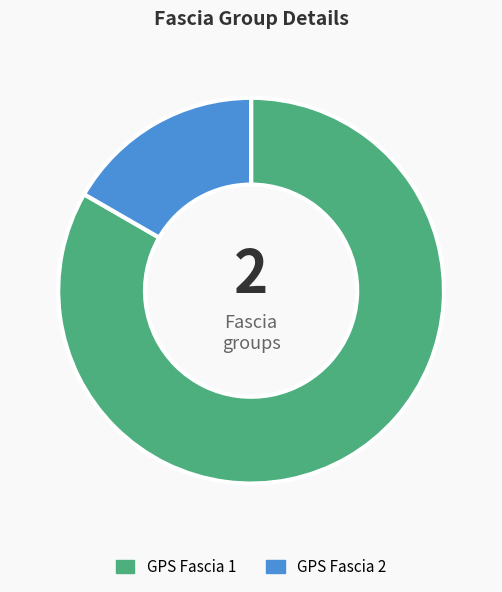

Is there a majority slice in this chart?

Yes